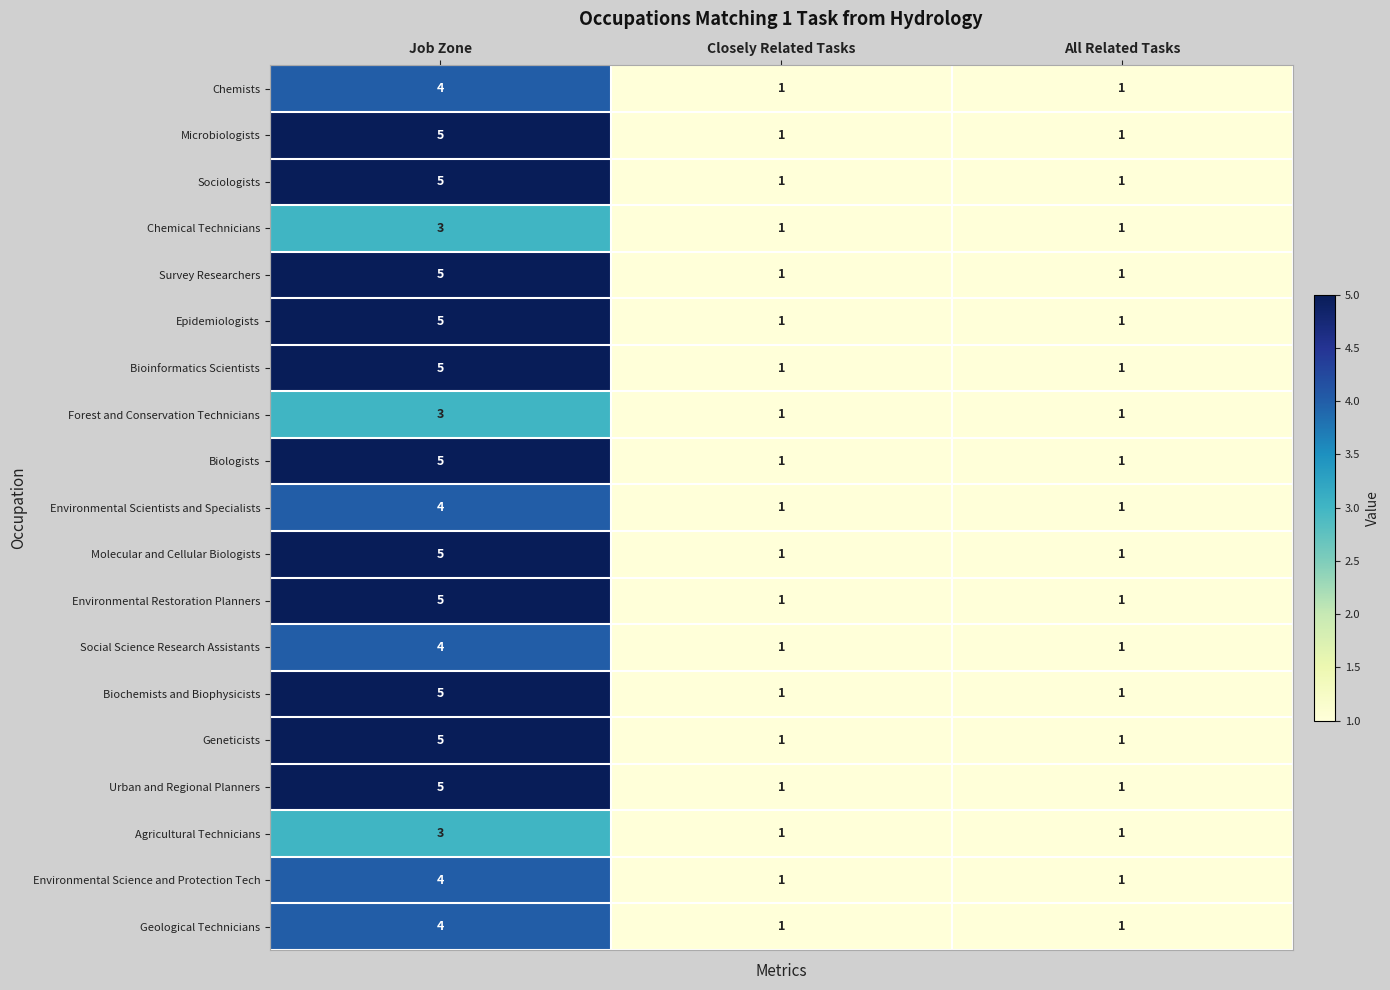

What is the sum of all Bioinformatics Scientists values?

7